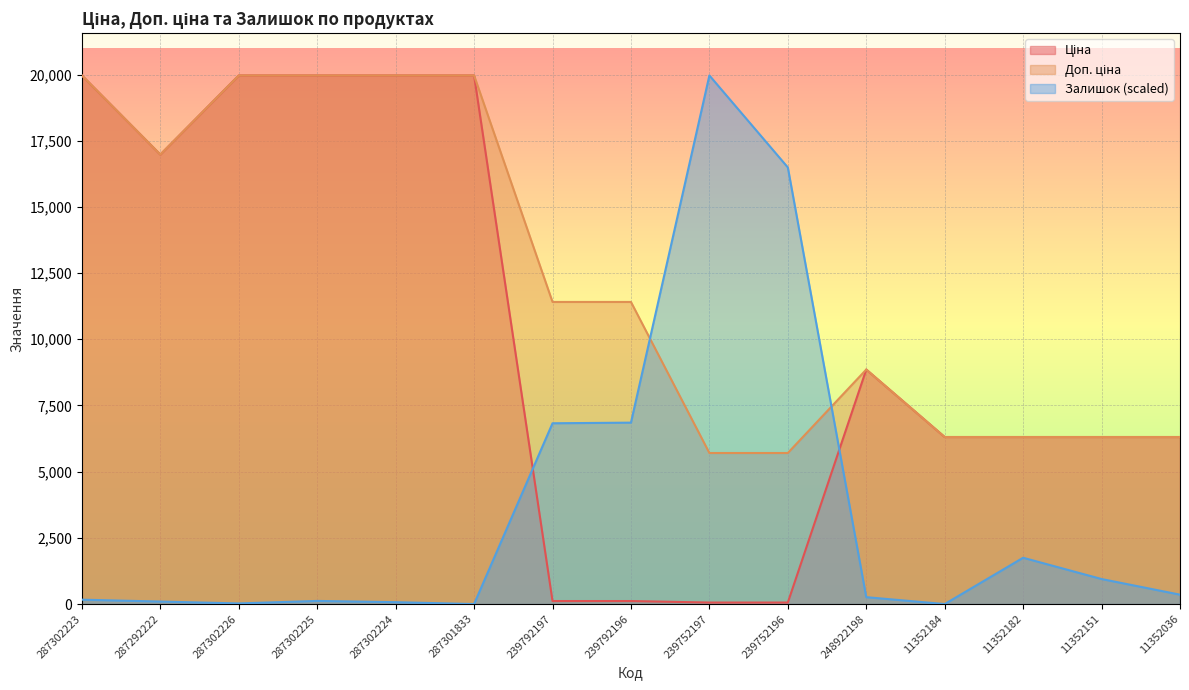

At 287292222, list the series in order from largest to smallest.

Ціна, Доп. ціна, Залишок